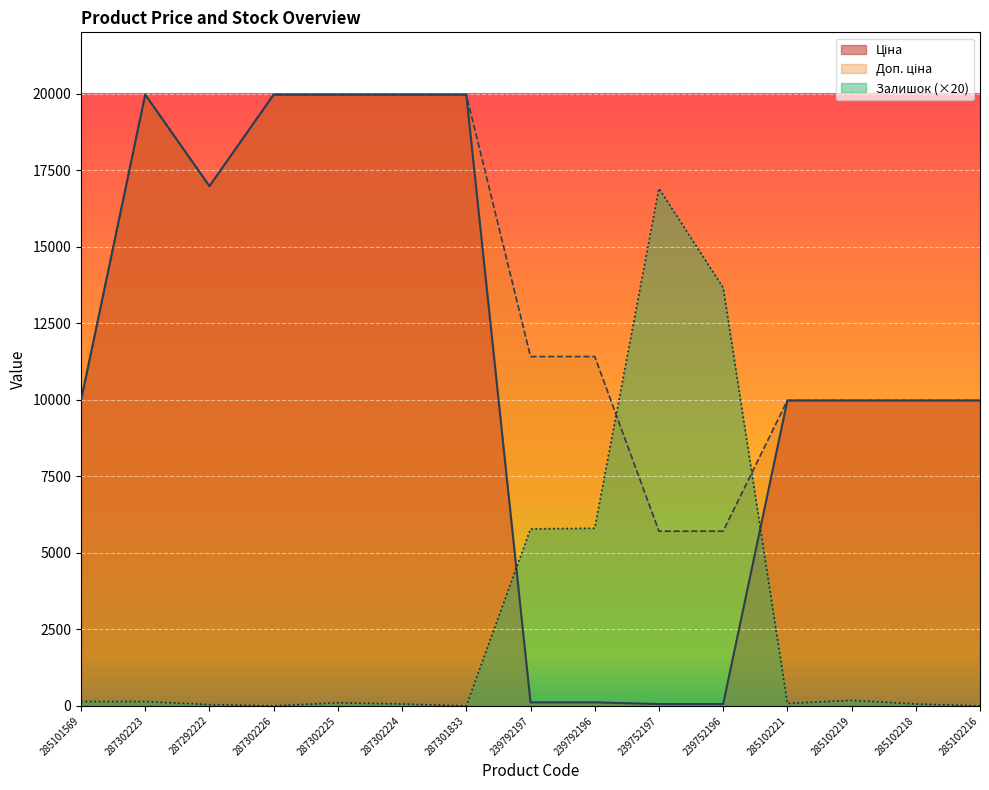

What position from the right is 239752197?

6